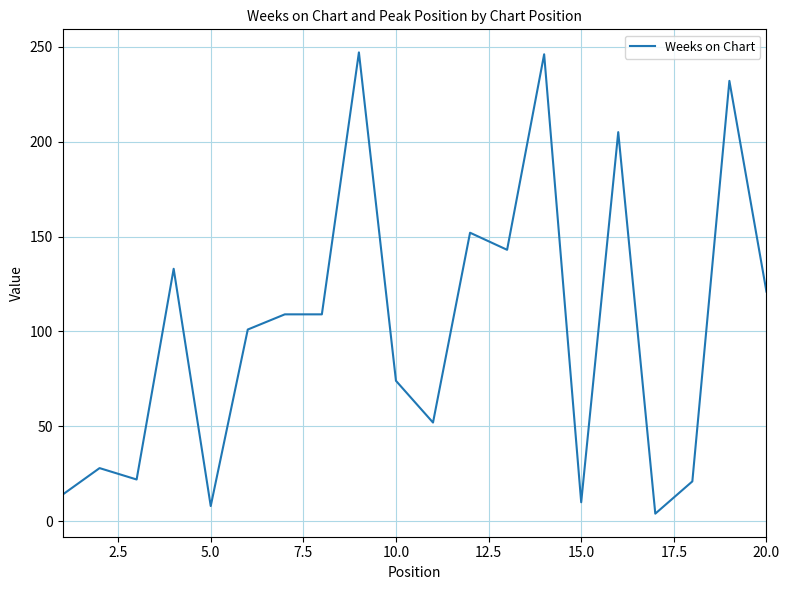

What is the difference between the maximum and minimum values?

243